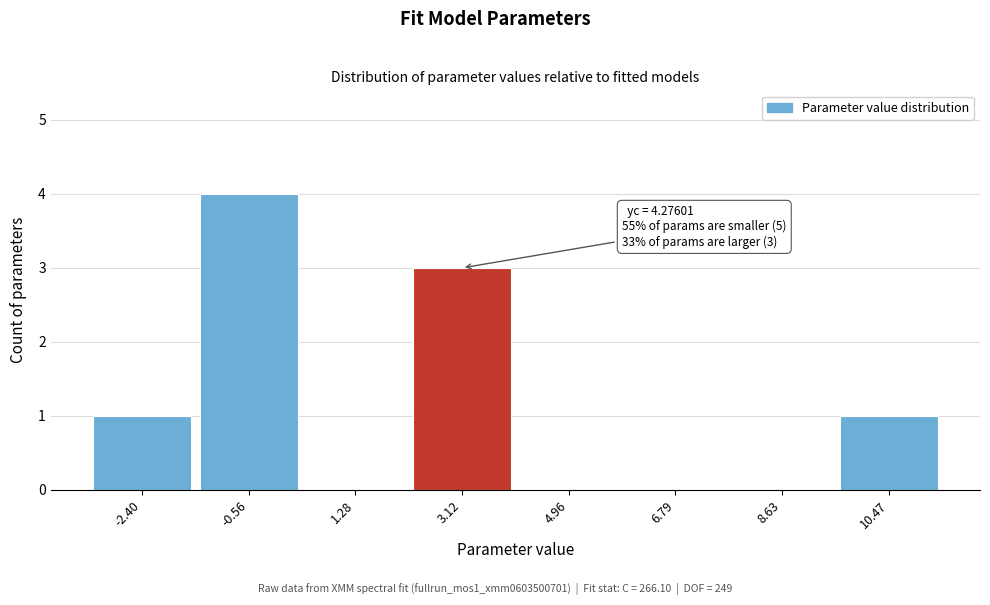

Reading right to left, transcribe all the data shown in this chart.

10.47=1	8.63=0	6.79=0	4.96=0	3.12=3	1.28=0	-0.56=4	-2.40=1